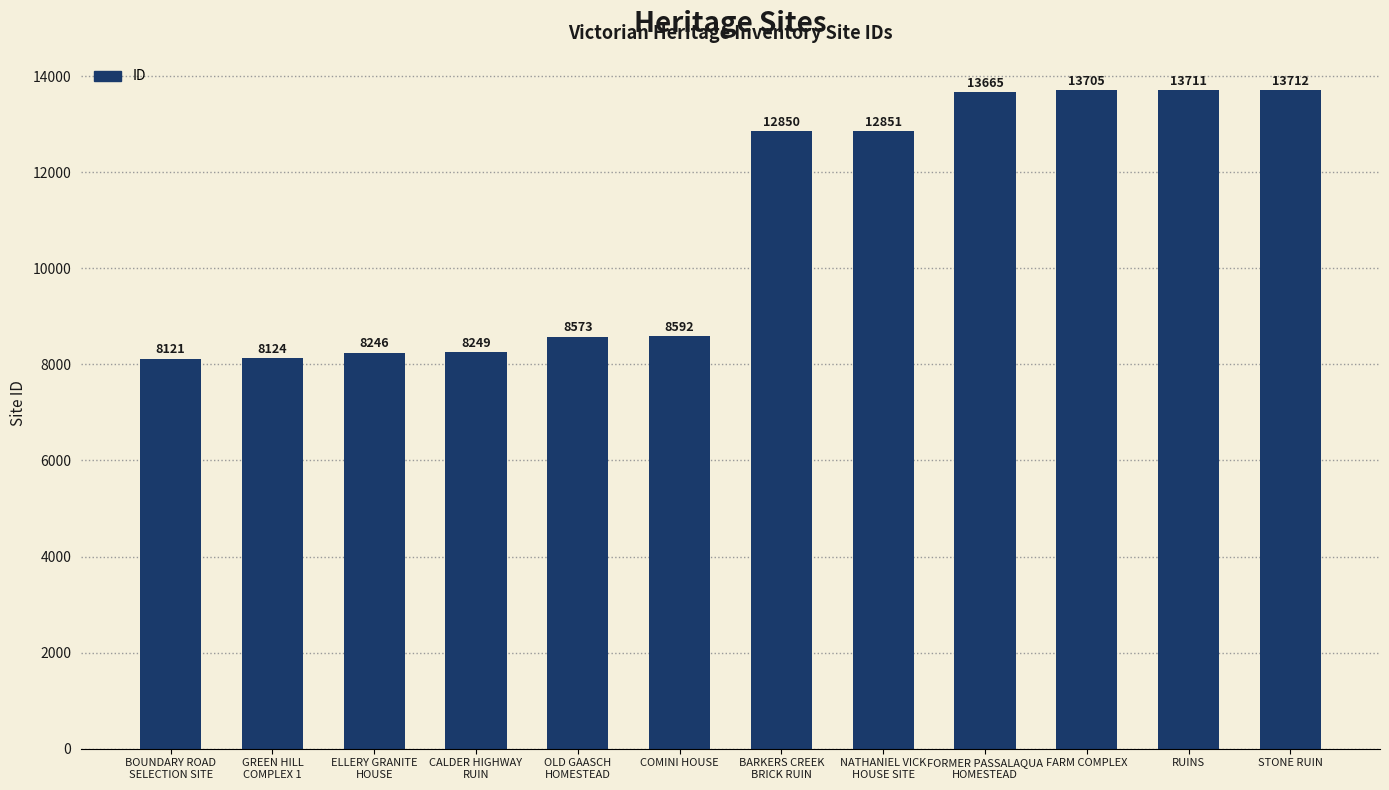

Which has a higher value, FORMER PASSALAQUA
HOMESTEAD or ELLERY GRANITE
HOUSE?

FORMER PASSALAQUA
HOMESTEAD